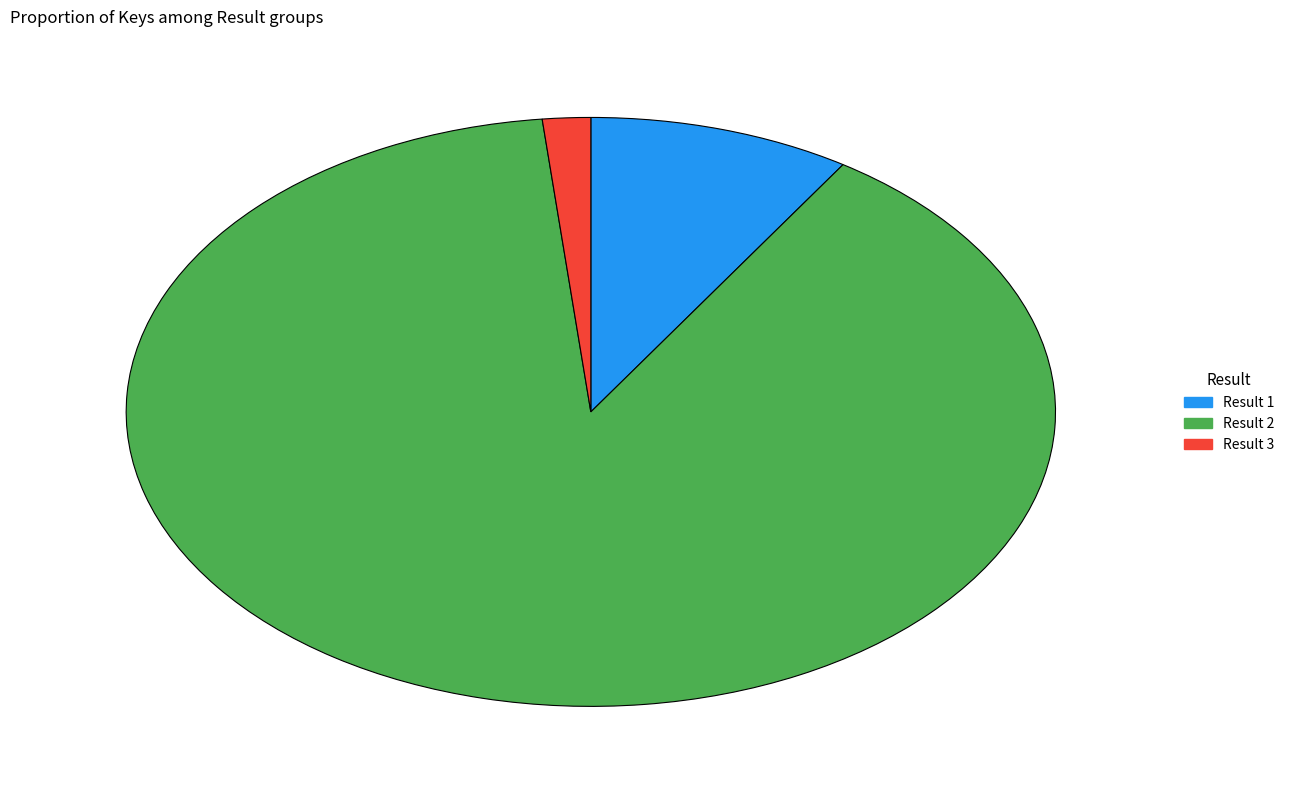

Between Result 3 and Result 1, which is larger?

Result 1